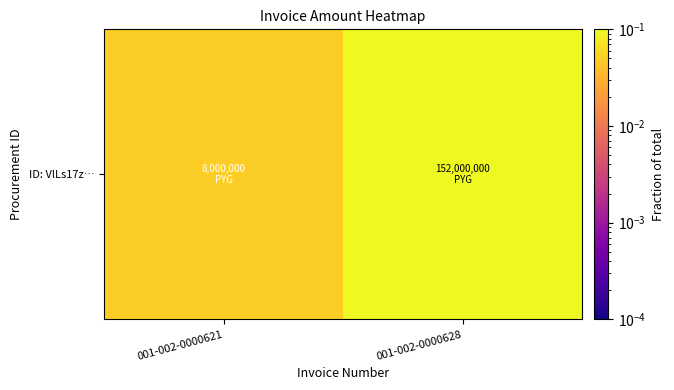

Which label corresponds to the smallest value in the chart?

001-002-0000621